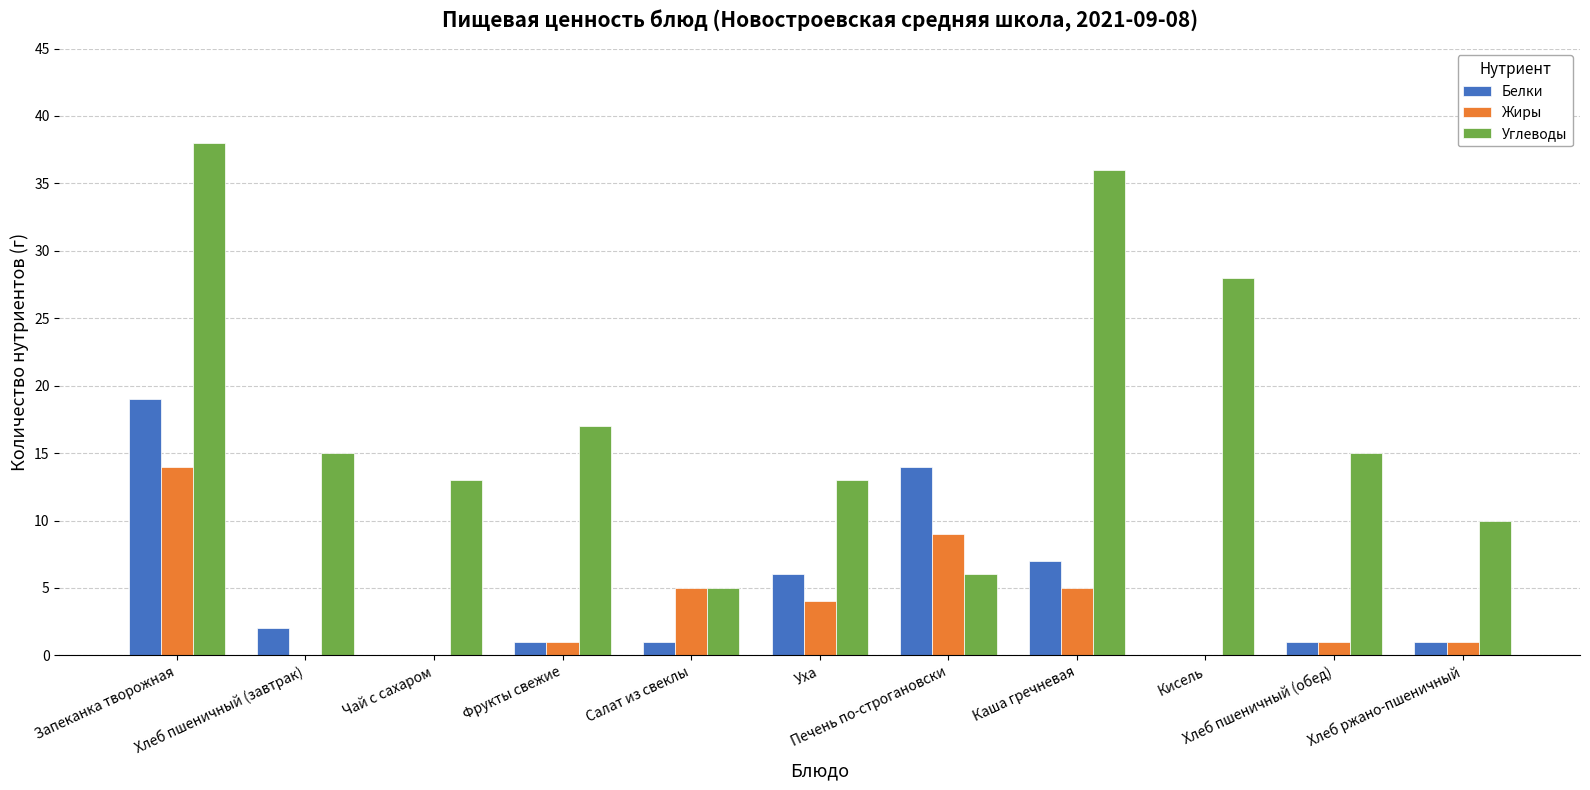

At which label does Углеводы first exceed 15?

Запеканка творожная